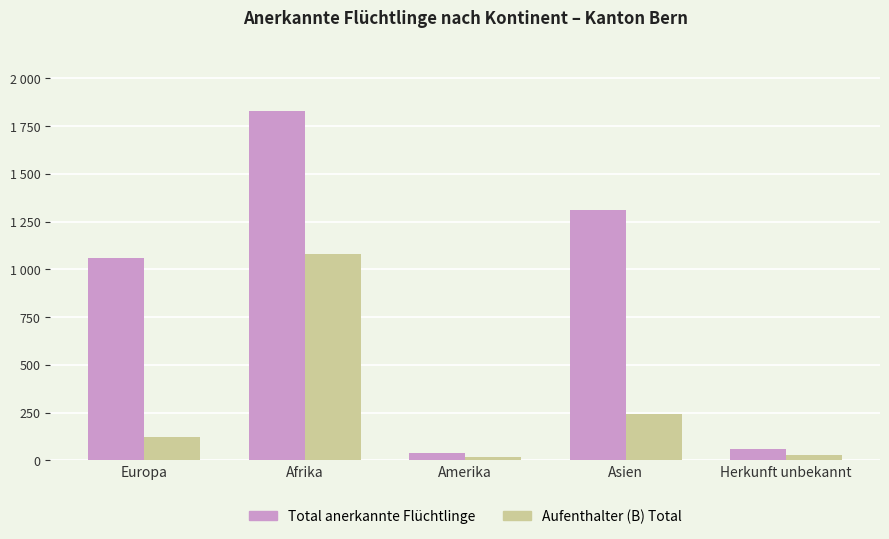

What position from the left is Amerika?

3